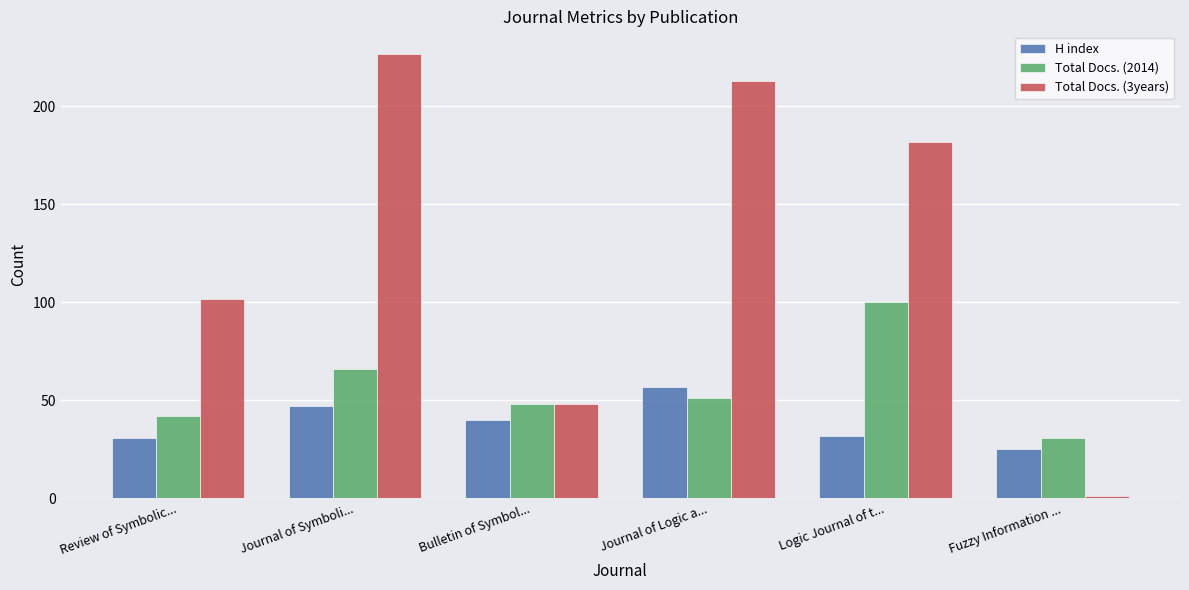

At Journal of Symboli..., list the series in order from smallest to largest.

H index, Total Docs. (2014), Total Docs. (3years)